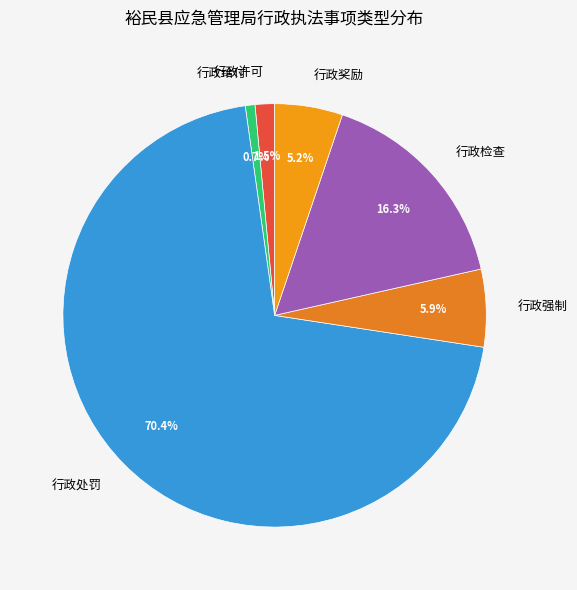

To the nearest percent, what is the average slice percentage?

17%